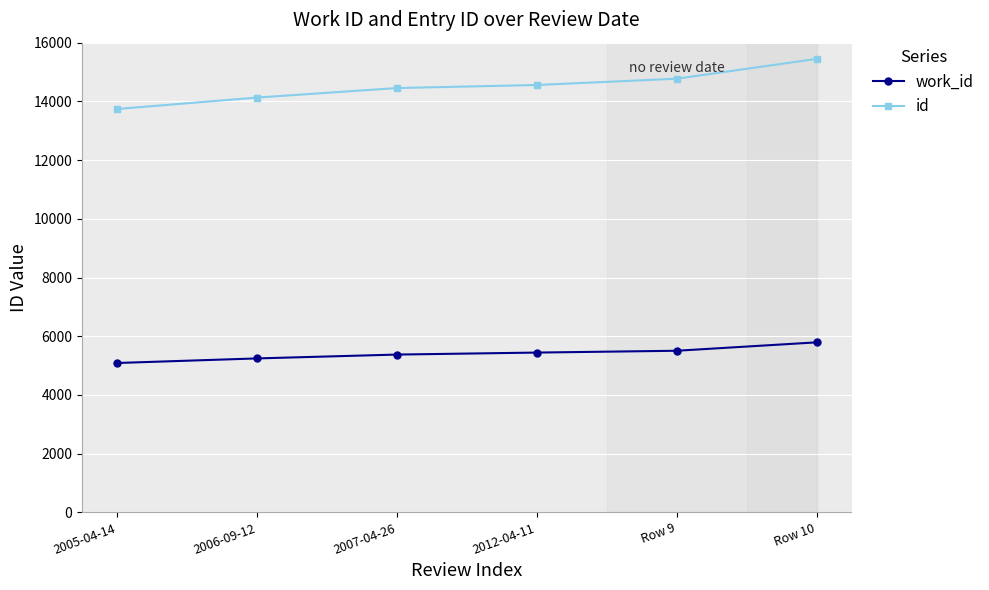

Which category has the highest value in the id series?

Row 10